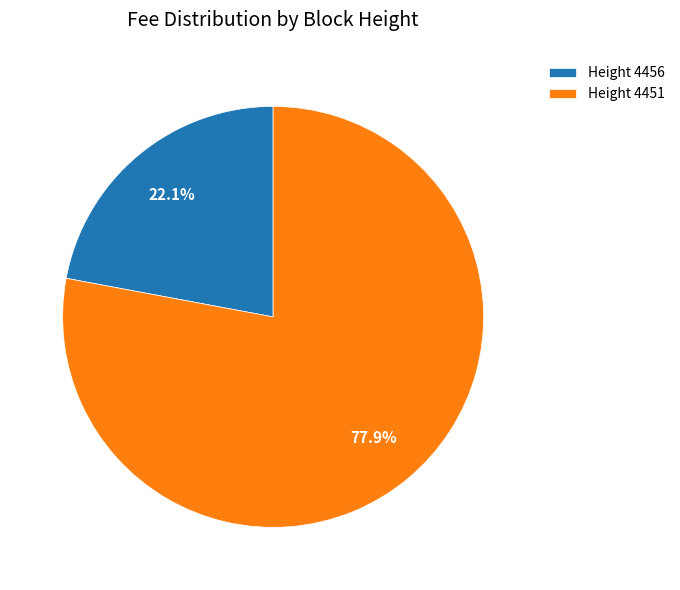

Combined, what portion of the pie is Height 4456 and Height 4451?

100.0%